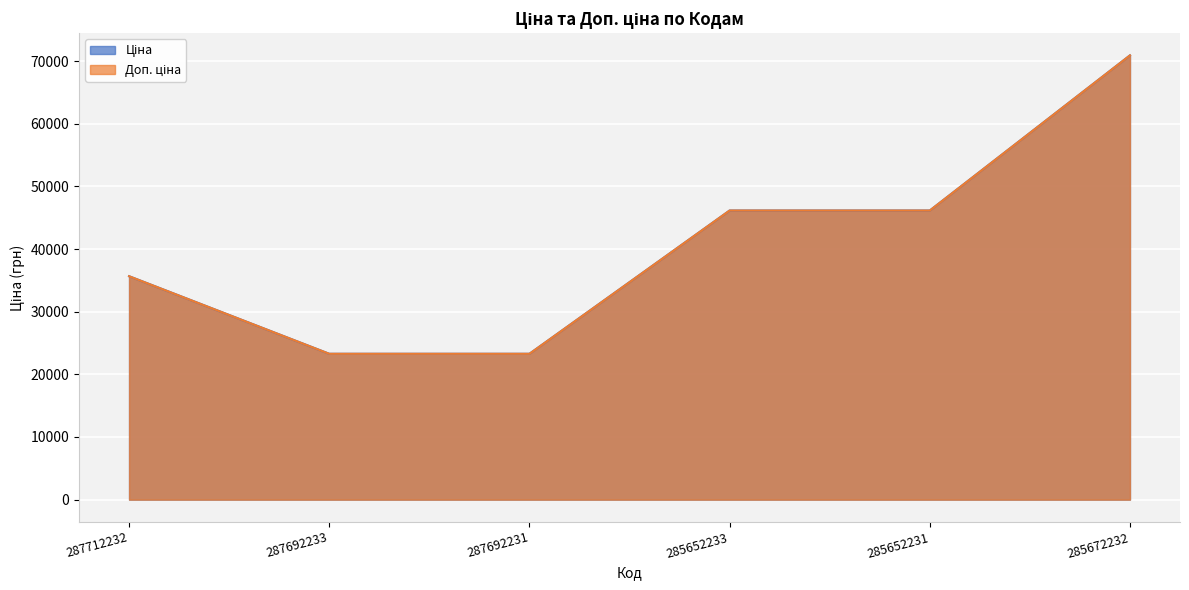

Where is Доп. ціна nearest to the value 47092?

285652233